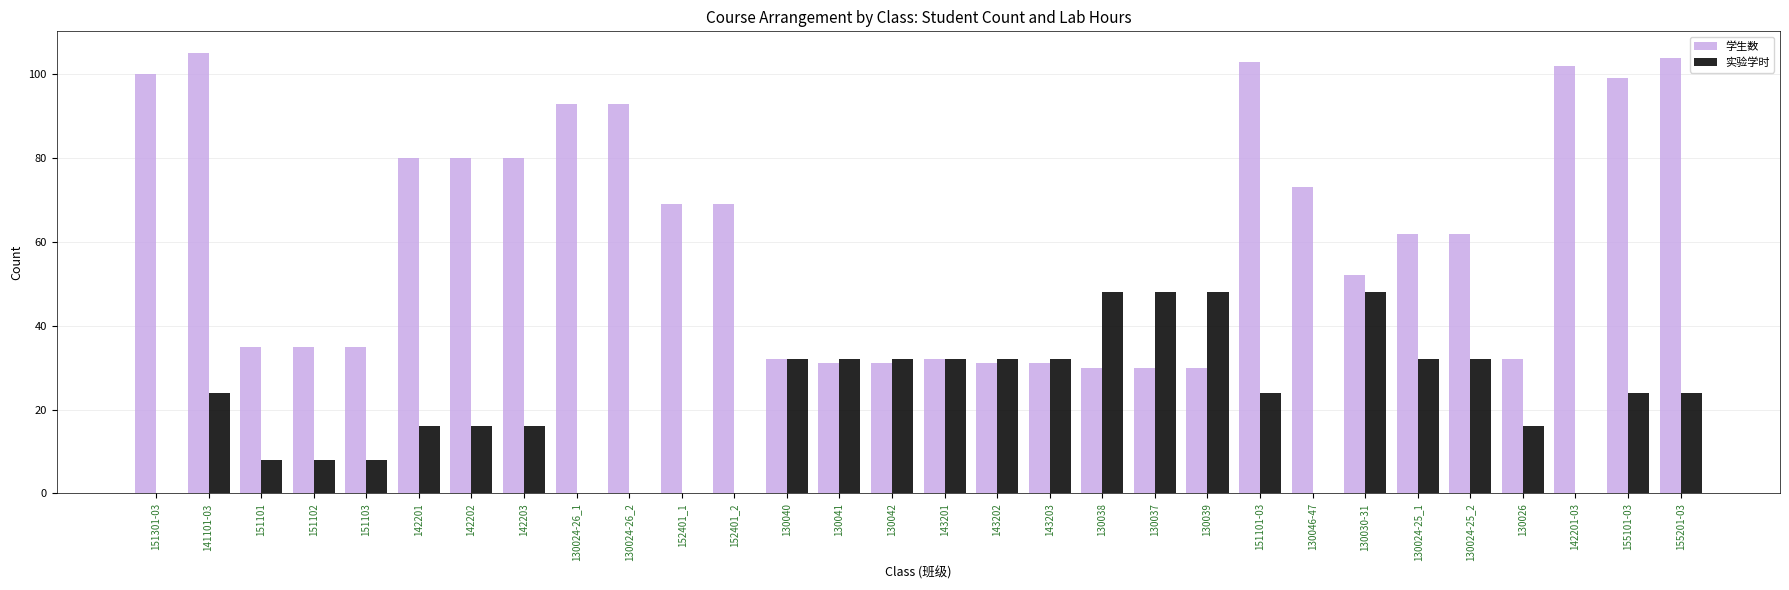

True or false: 实验学时 has a value of 0 at 142201-03.

True